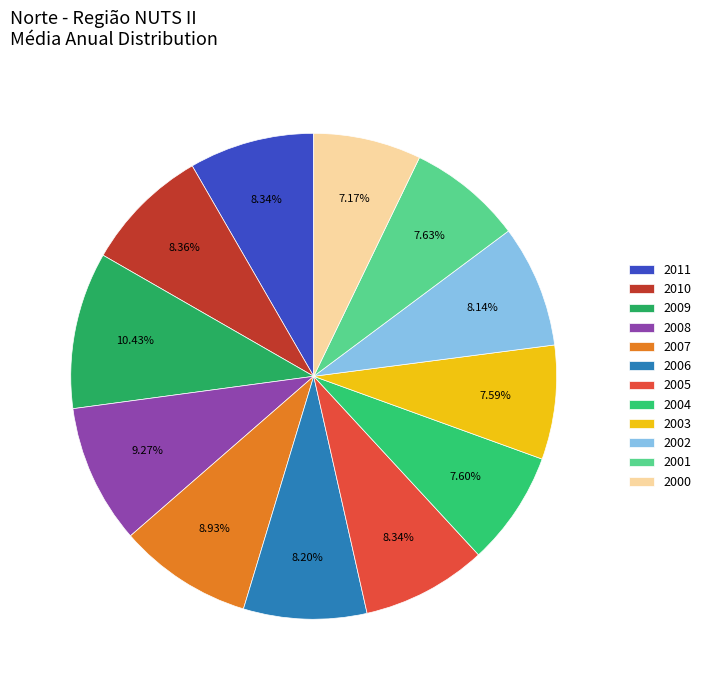

True or false: 2000 accounts for 7% of the total.

True